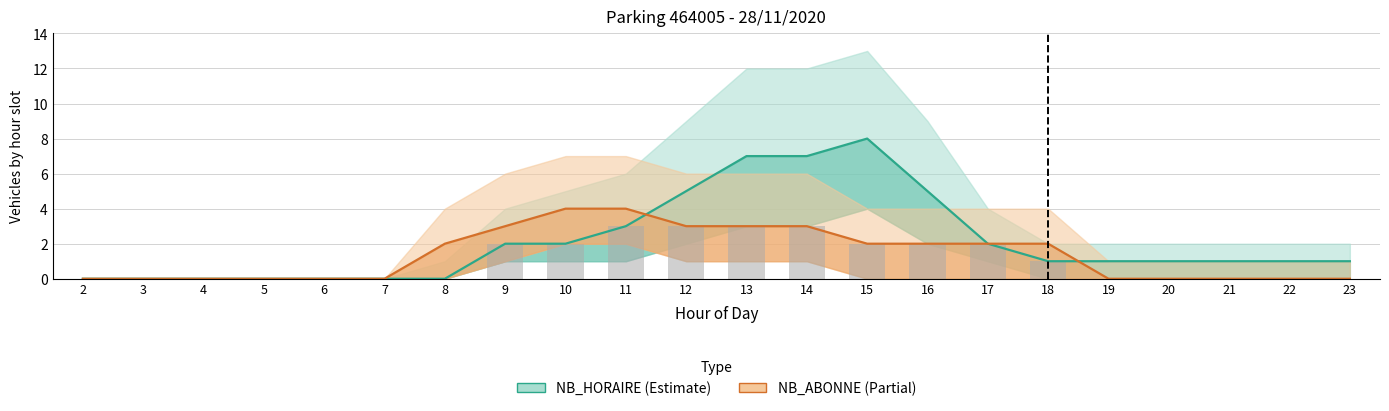

How many series are shown in this chart?

2